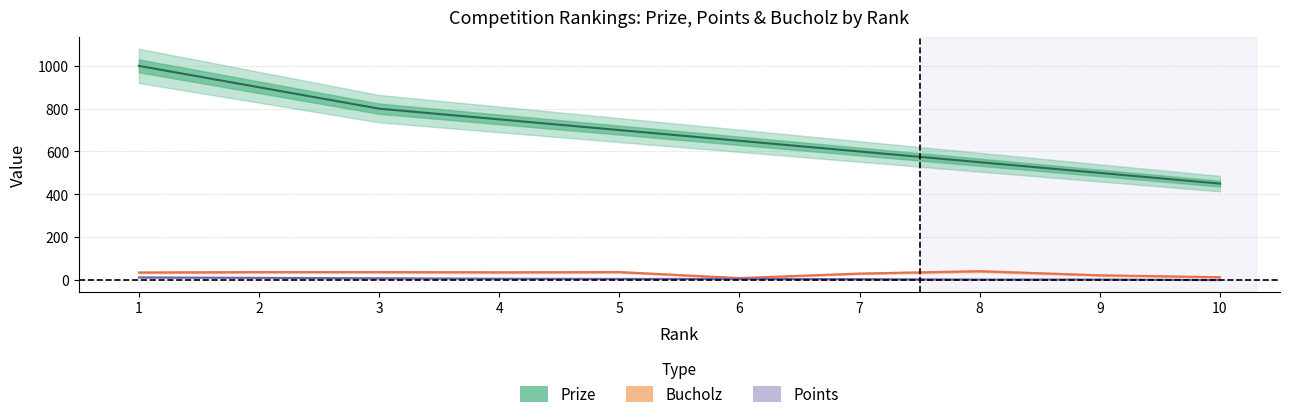

Reading left to right, transcribe all the data shown in this chart.

Prize: 1=1000	2=900	3=800	4=750	5=700	6=650	7=600	8=550	9=500	10=450
Points: 1=12	2=10	3=8	4=6	5=5	6=5	7=4	8=2	9=2	10=0
Bucholz: 1=35	2=37	3=37	4=36	5=37	6=9	7=30	8=41	9=22	10=13